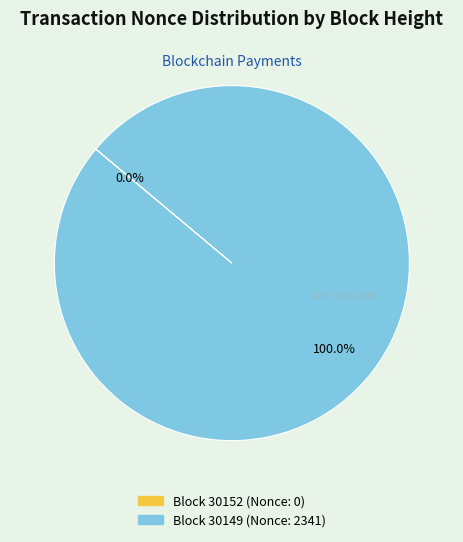

Does any single category account for the majority?

Yes